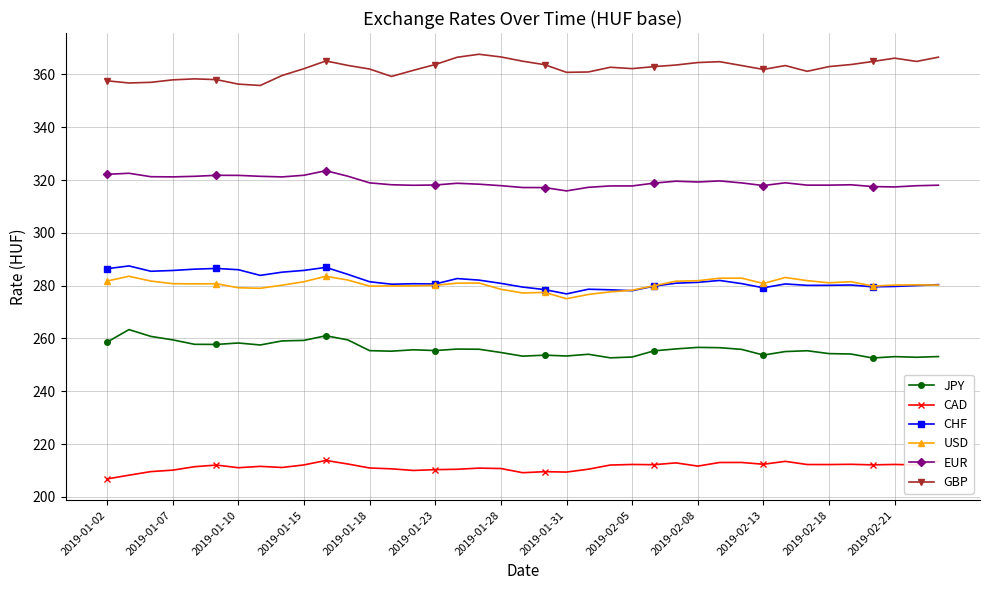

True or false: CAD and CHF intersect in this chart.

False